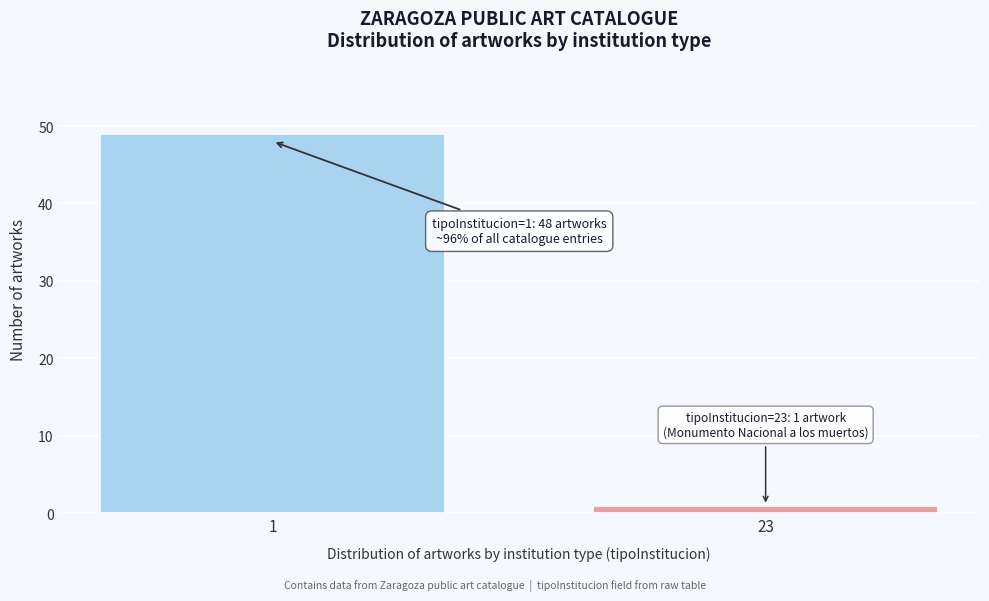

Reading left to right, transcribe all the data shown in this chart.

1=49	23=1